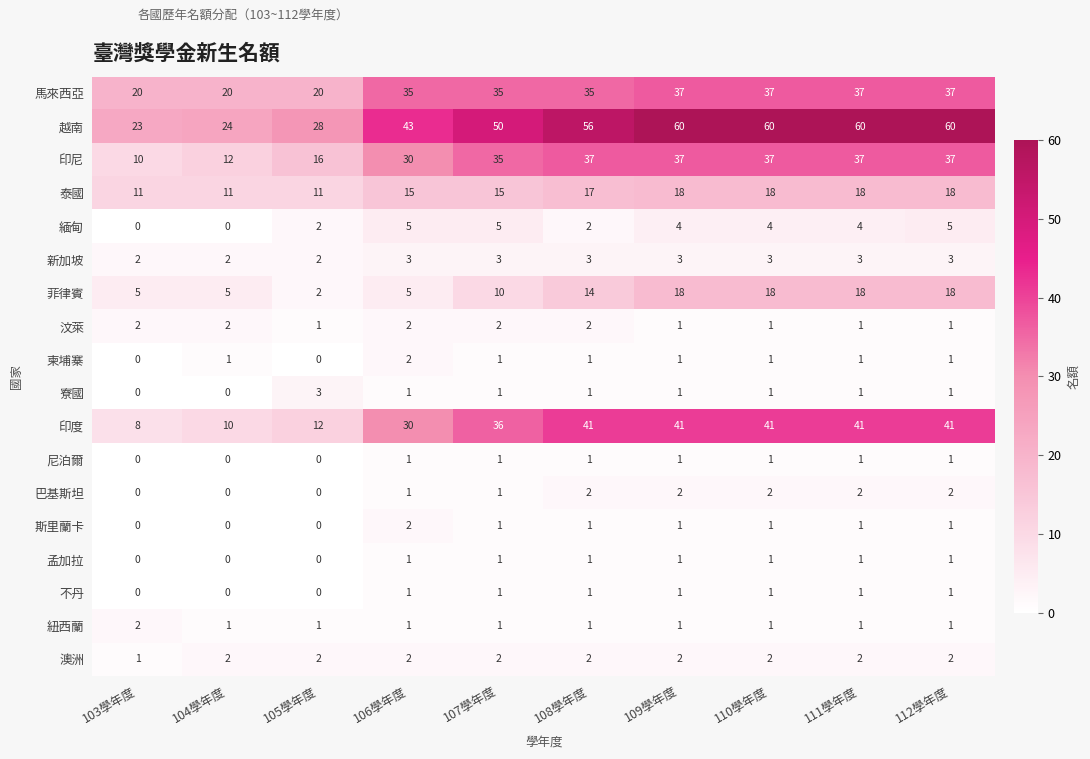

Is it true that 不丹 equals 2 at 108學年度?

False